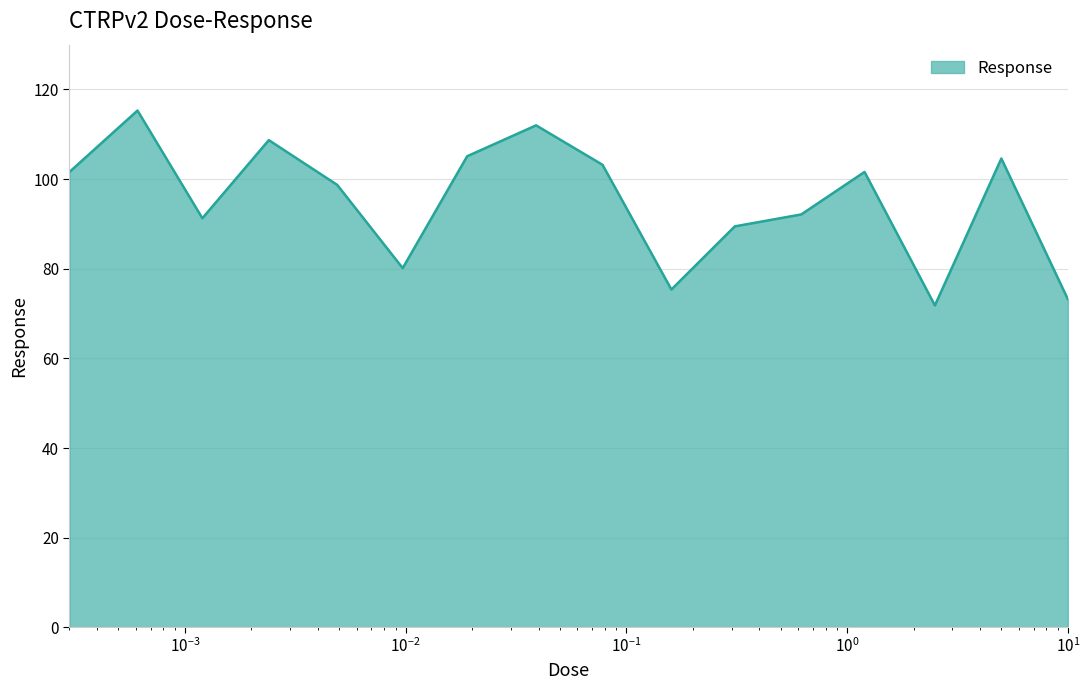

True or false: the data has more than 0 interior local peaks.

True